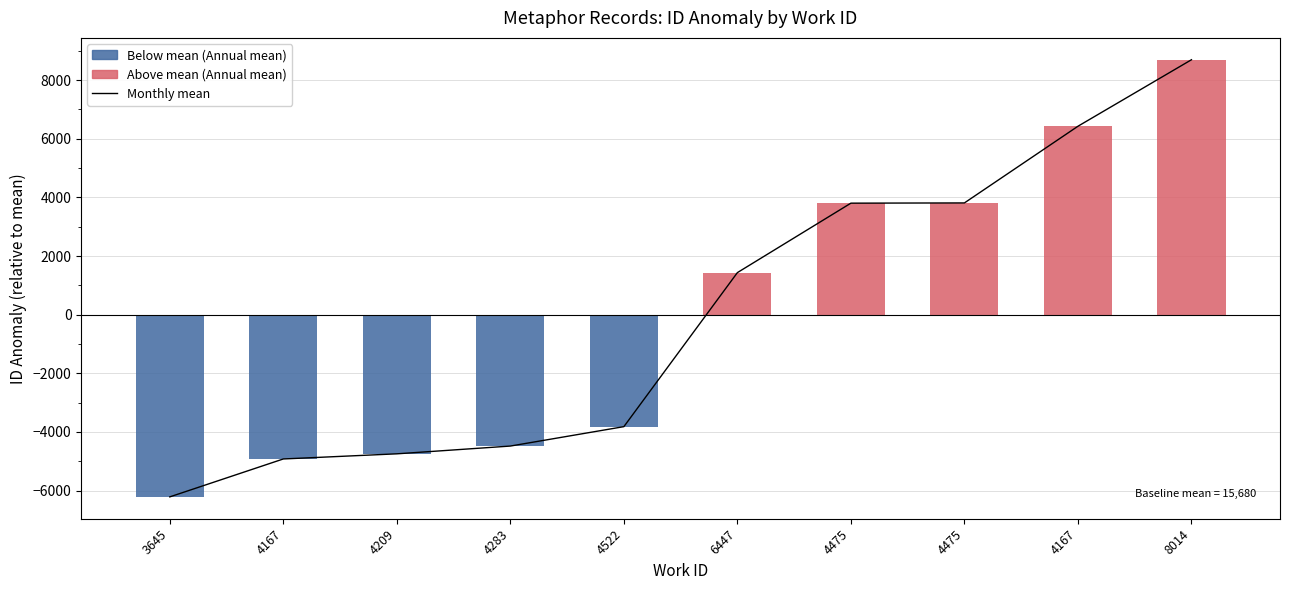

The value of Below mean (Annual mean) at 4475 is -2934.7. True or false?

False